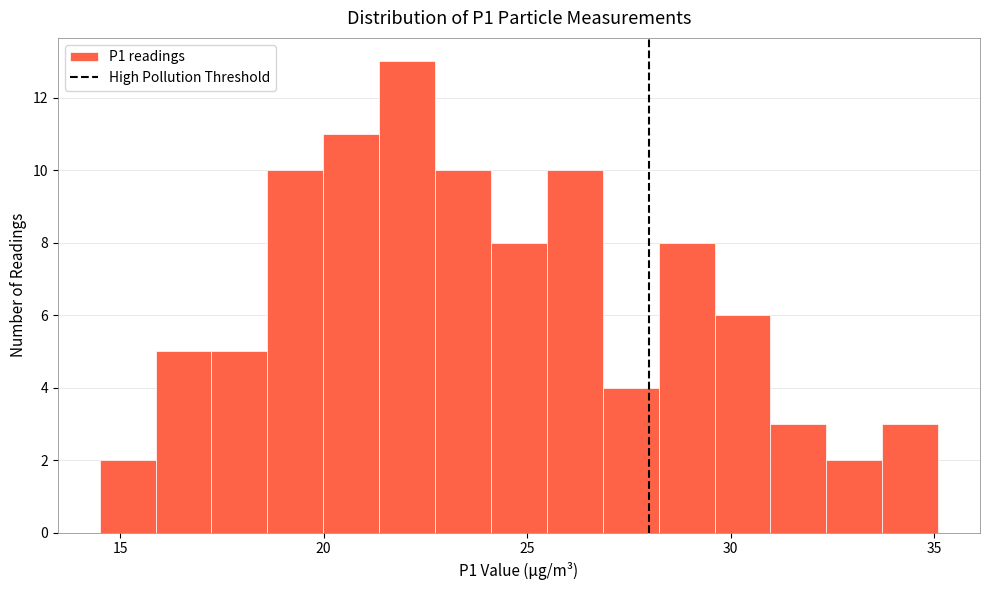

Read against the x-axis, roughly where is the centre of the tallest bar?

22.0